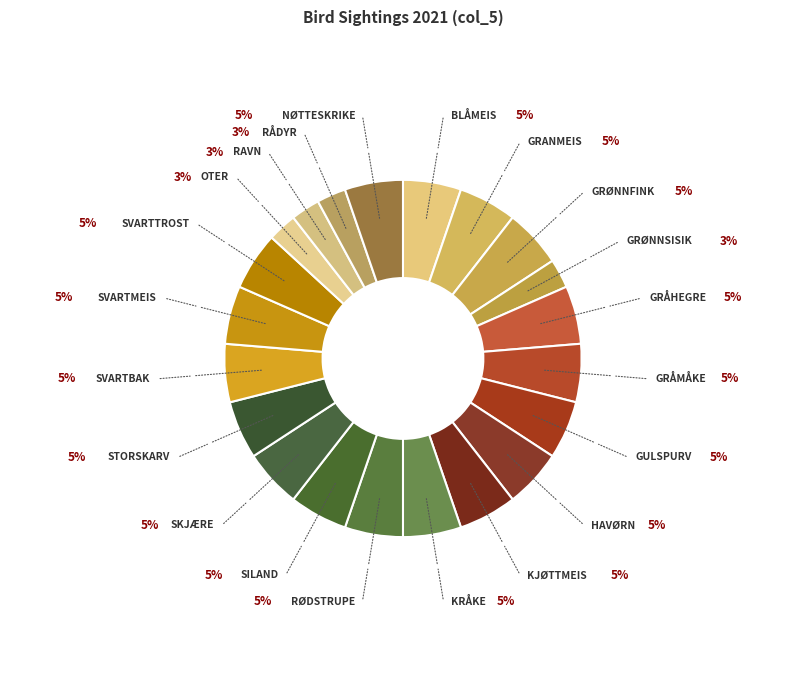

How many segments does this pie chart have?

21